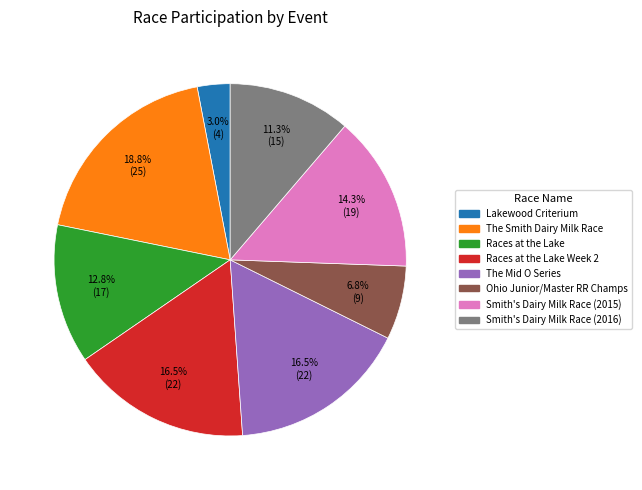

Does any single category account for the majority?

No